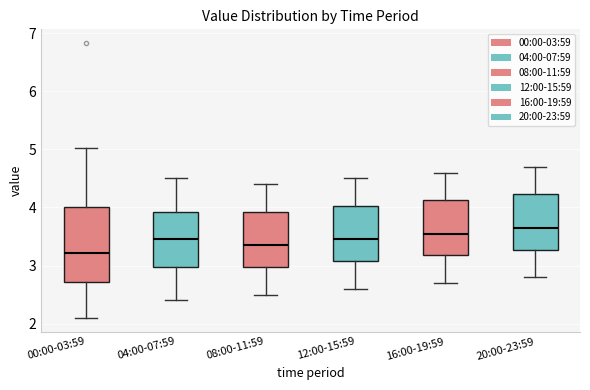

Reading left to right, transcribe this box plot: for each box, give where its median line is, the range the box spans, and where its two whiskers end, as read against the y-axis. The values are not printed on the chart, so give them approximately, as read against the axis.

00:00-03:59: median 3.2, box 2.7 to 4.0, whiskers 2.1 to 5.0
04:00-07:59: median 3.5, box 3.0 to 3.9, whiskers 2.4 to 4.5
08:00-11:59: median 3.4, box 3.0 to 3.9, whiskers 2.5 to 4.4
12:00-15:59: median 3.5, box 3.1 to 4.0, whiskers 2.6 to 4.5
16:00-19:59: median 3.6, box 3.2 to 4.1, whiskers 2.7 to 4.6
20:00-23:59: median 3.7, box 3.3 to 4.2, whiskers 2.8 to 4.7